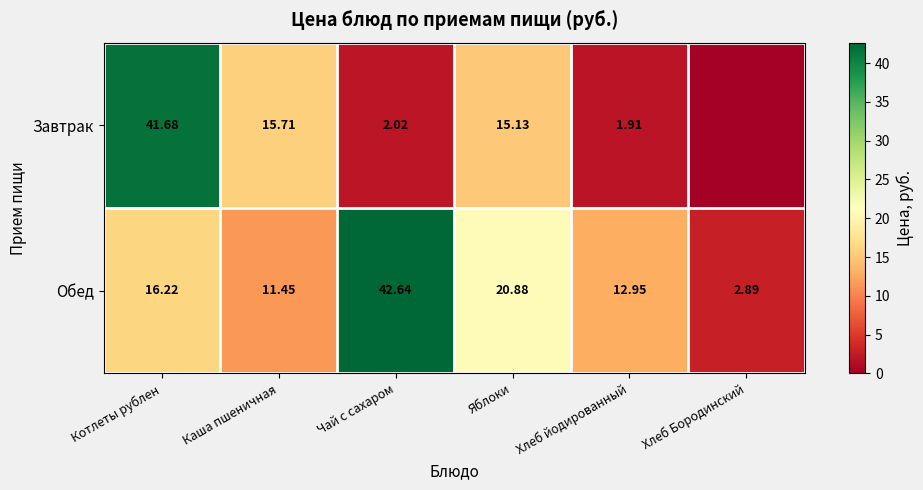

Rank the categories by Обед value from lowest to highest.

Хлеб Бородинский, Каша пшеничная, Хлеб йодированный, Котлеты рублен, Яблоки, Чай с сахаром